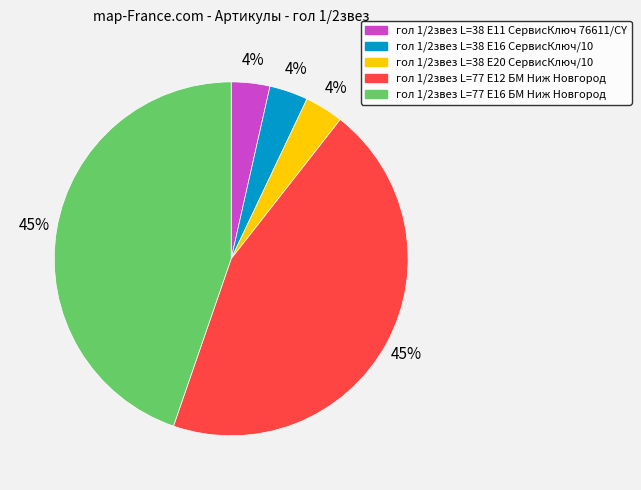

Do гол 1/2звез L=38 Е11 СервисКлюч 76611/CY and гол 1/2звез L=77 Е16 БМ Ниж Новгород together represent more than half of the pie?

No